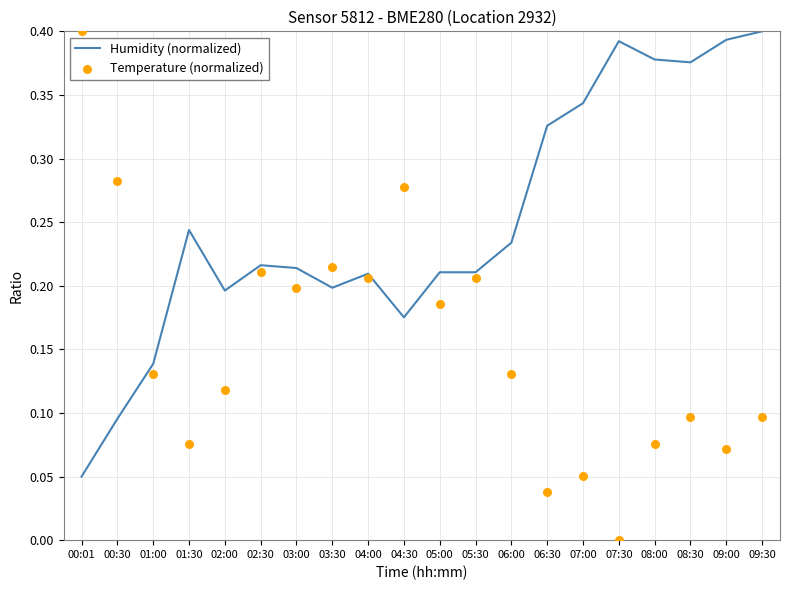

What are all the series names shown in the legend?

Humidity (normalized), Temperature (normalized)